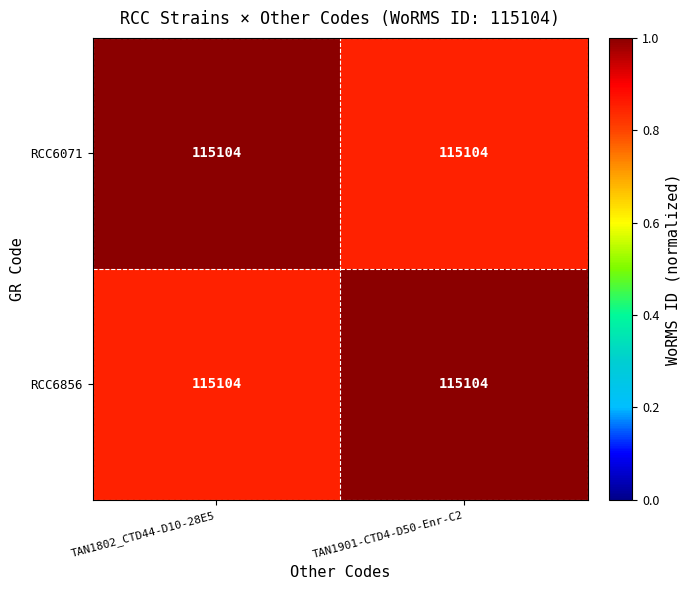

Between TAN1901-CTD4-D50-Enr-C2 and TAN1802_CTD44-D10-28E5, which is larger?

TAN1802_CTD44-D10-28E5